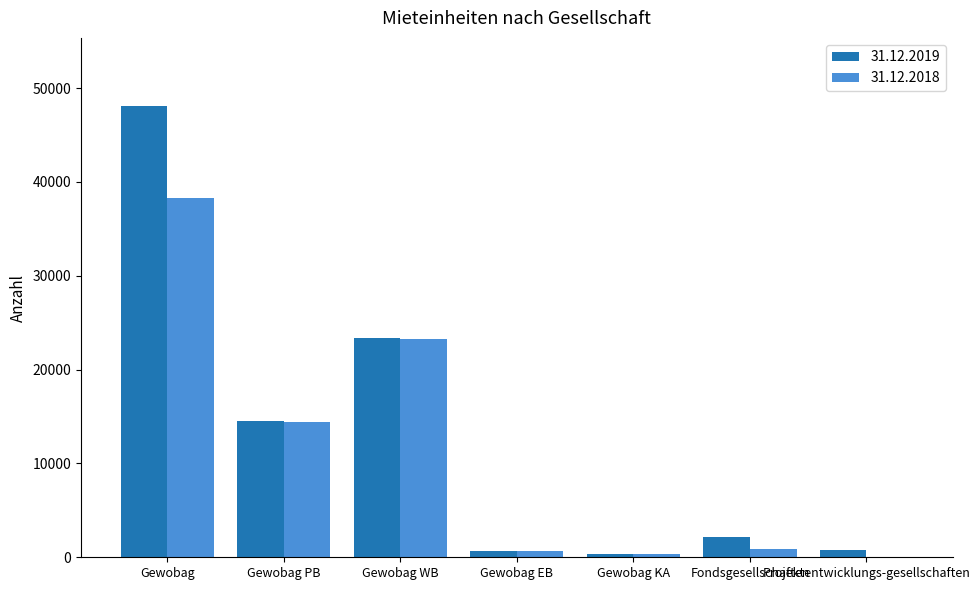

What is the total value across all series at Gewobag?

86350